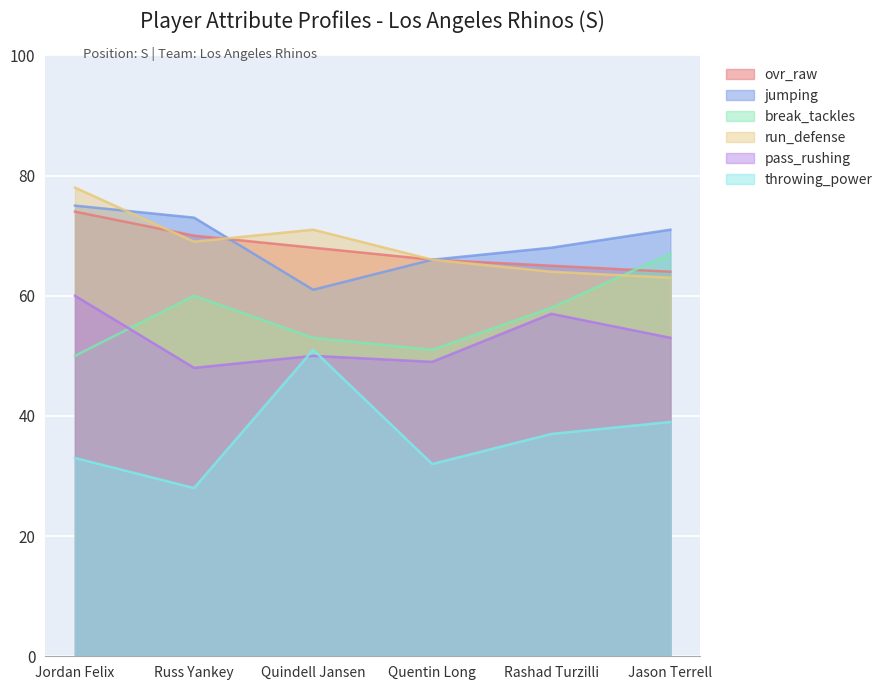

How many values in the ovr_raw series are below 68?

3